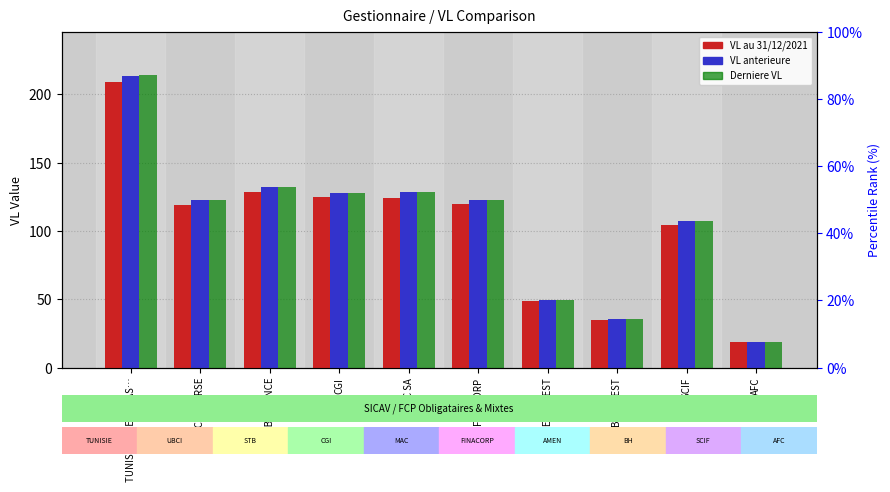

What is the minimum value shown in the chart?

18.5